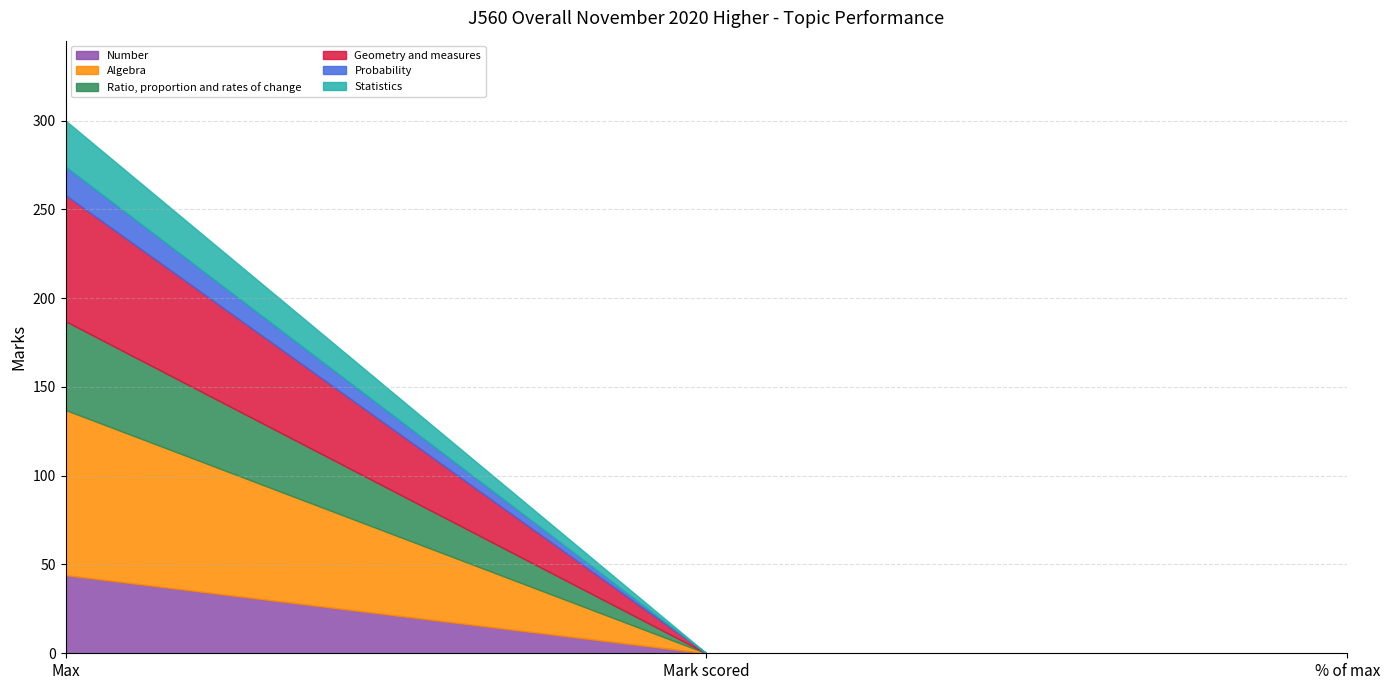

What is the label of the 3rd point from the left?

% of max